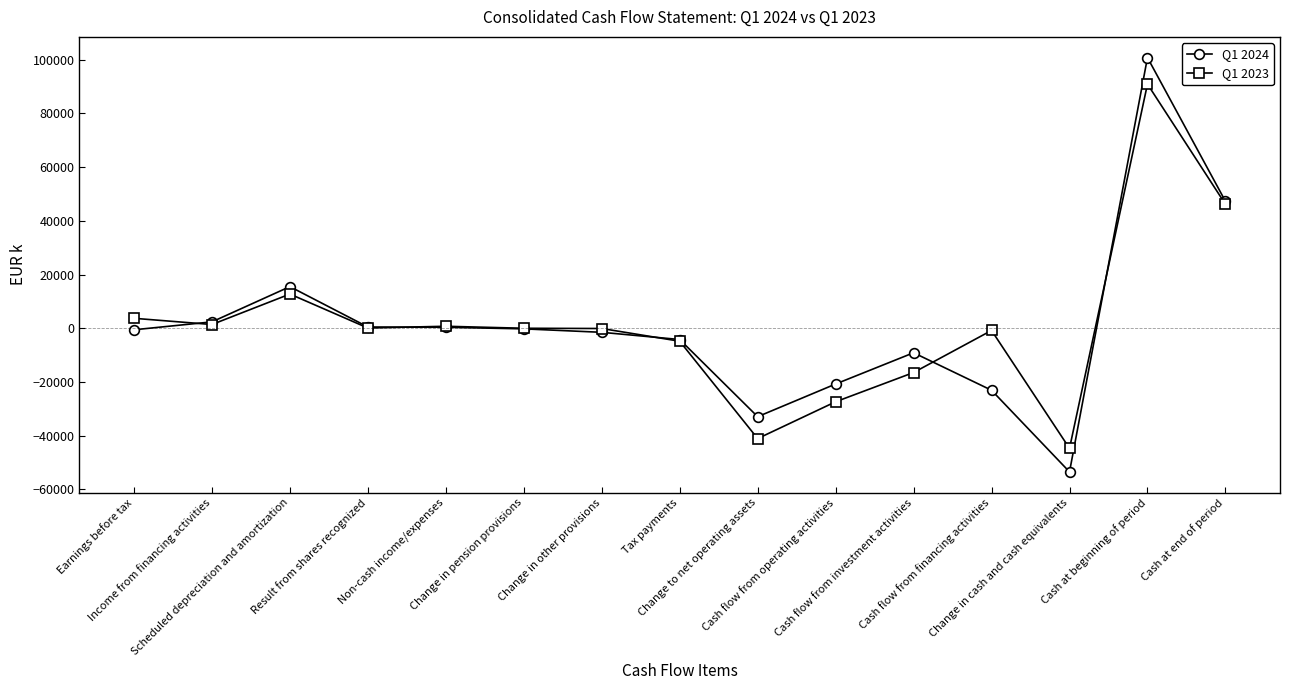

True or false: Q1 2024 and Q1 2023 intersect in this chart.

True